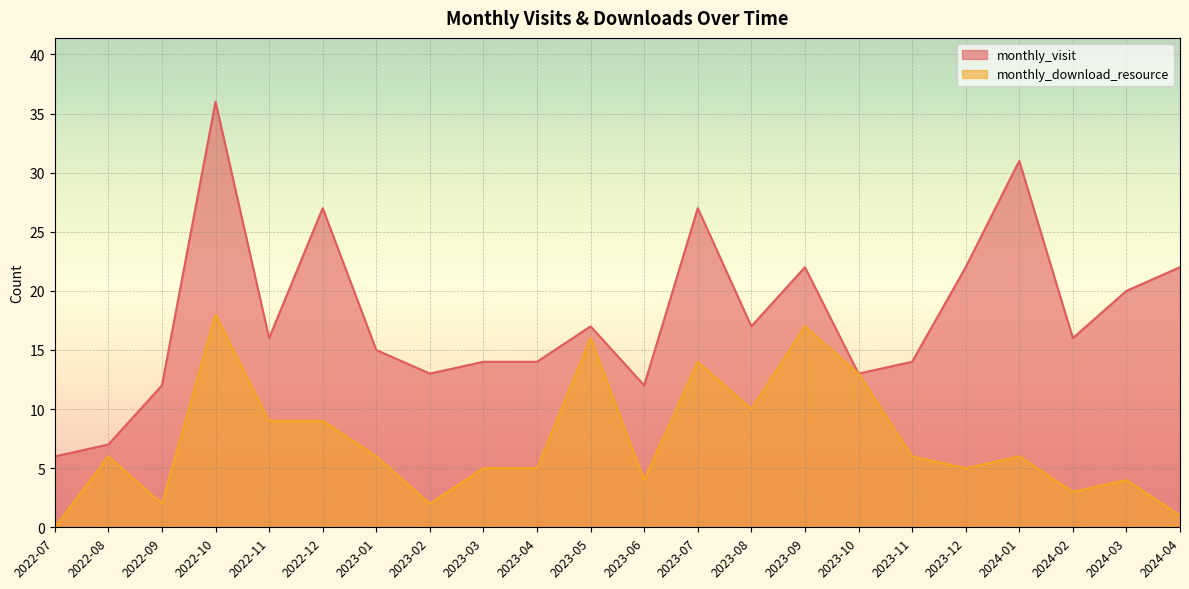

Does the chart display data point markers on the line(s)?

No